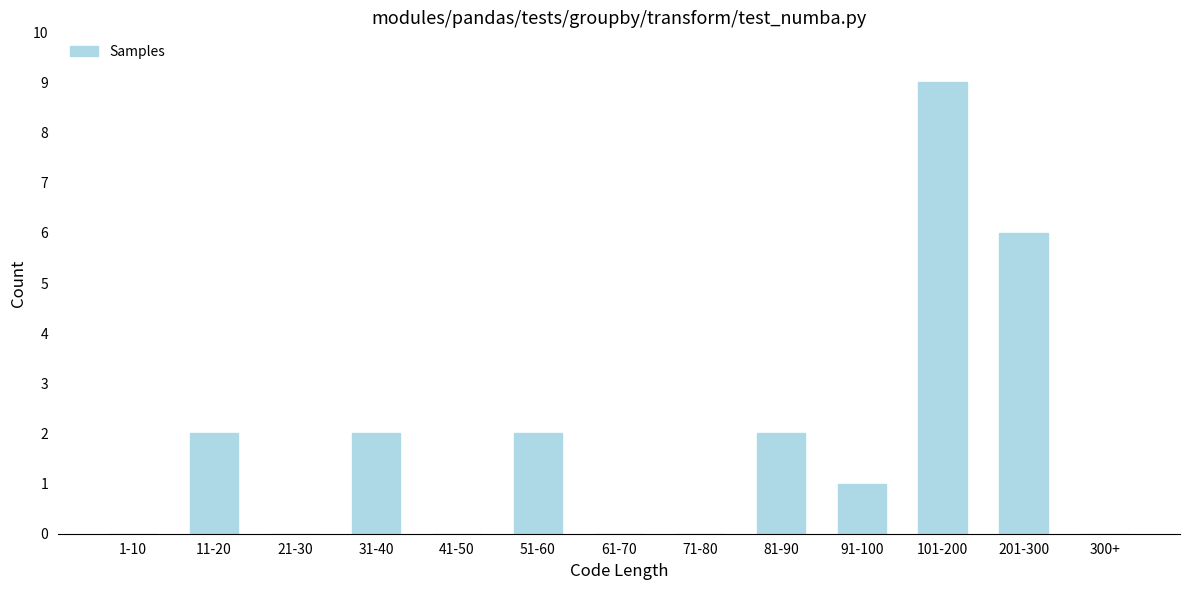

Reading left to right, transcribe all the data shown in this chart.

1-10=0	11-20=2	21-30=0	31-40=2	41-50=0	51-60=2	61-70=0	71-80=0	81-90=2	91-100=1	101-200=9	201-300=6	300+=0